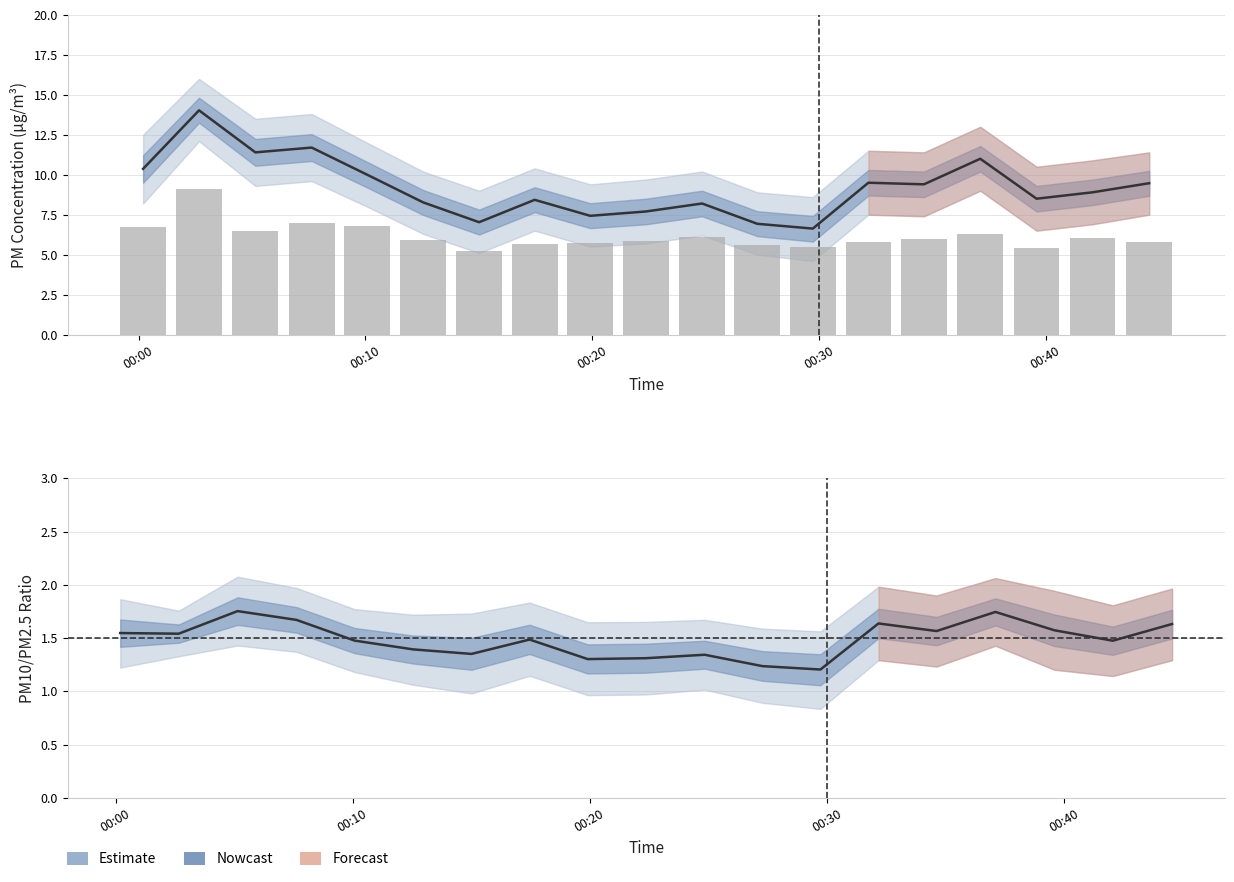

List the series in order of their overall mean, highest first.

P1 (PM10), P2 (PM2.5), P1/P2 Ratio